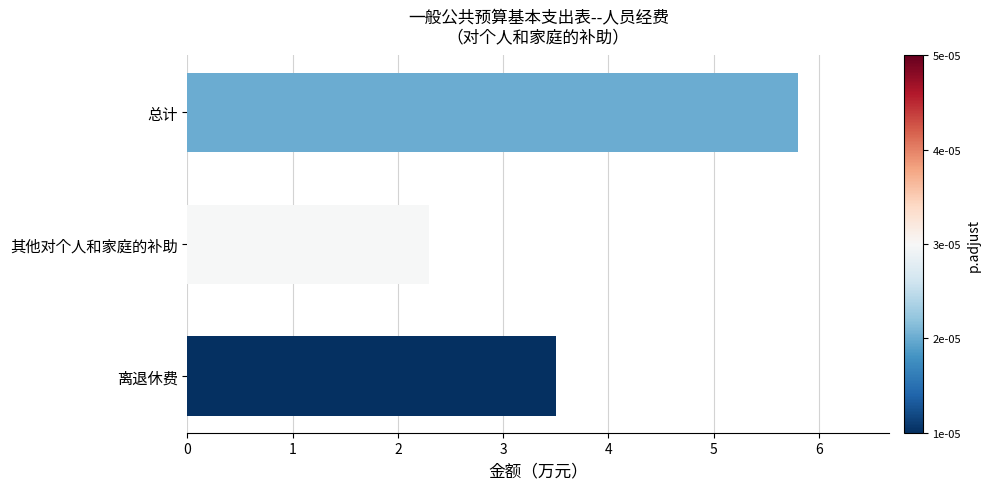

True or false: the data shows 4.0 at 总计.

False